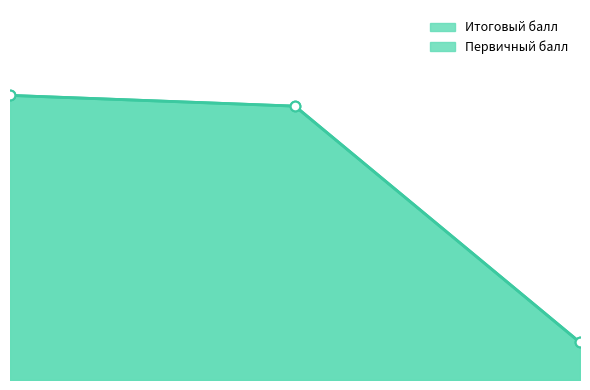

Which category has the lowest value in the Итоговый балл series?

3